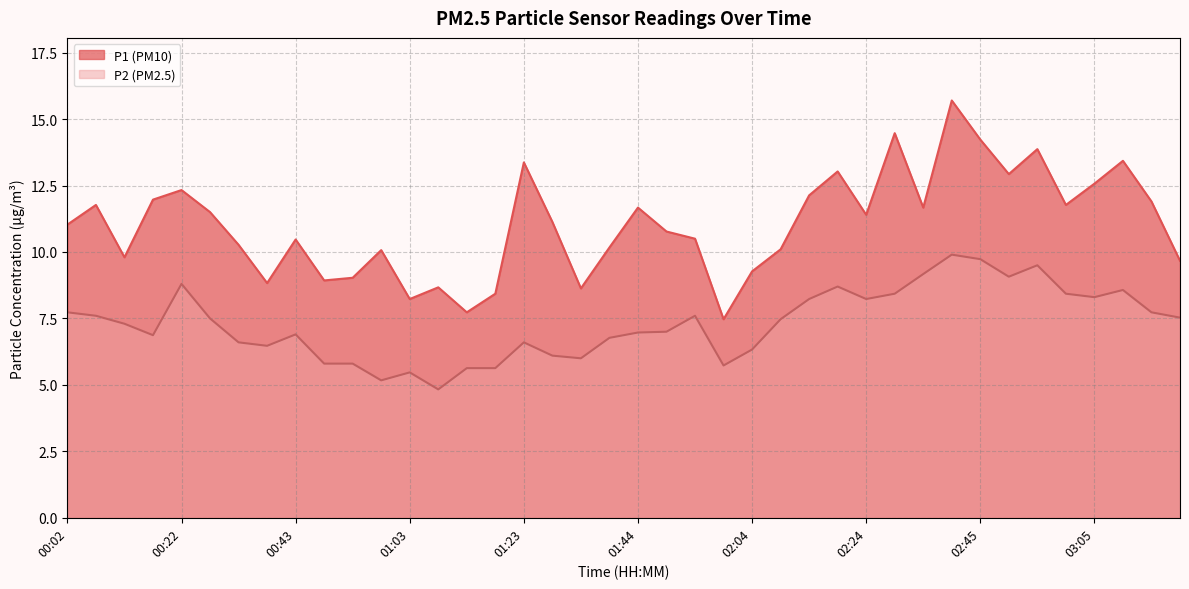

True or false: P1 and P2 intersect in this chart.

False